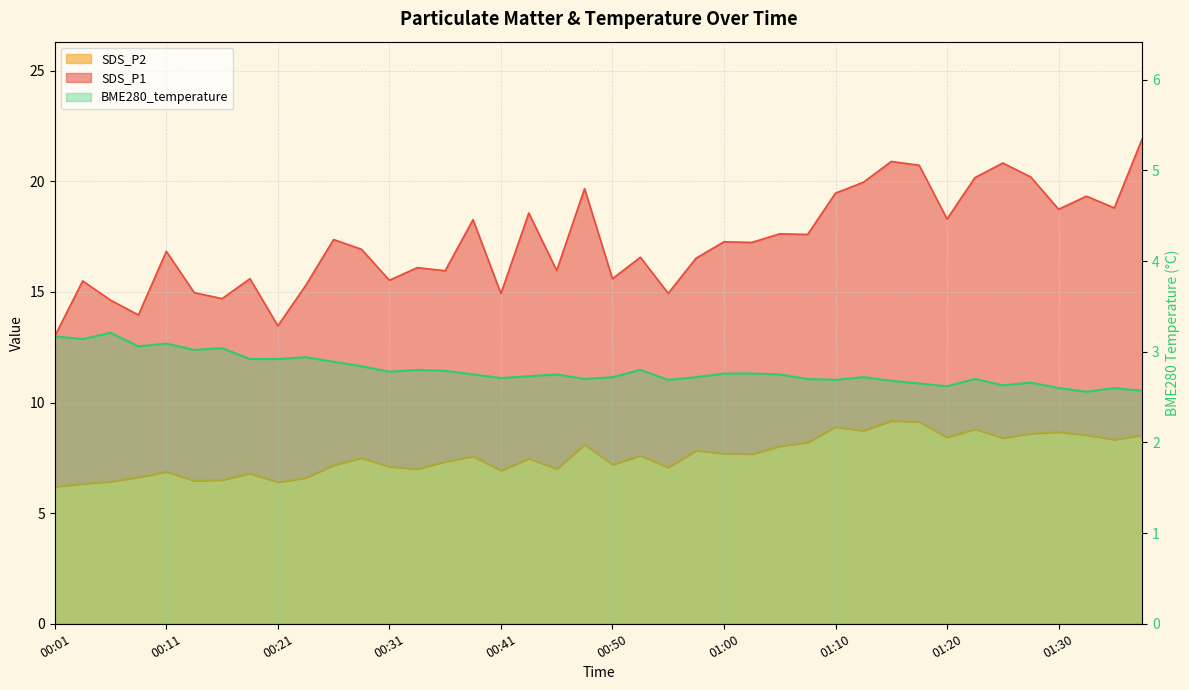

List the labels in order of value, smallest first.

00:01, 00:04, 00:21, 00:06, 00:13, 00:16, 00:23, 00:09, 00:18, 00:11, 00:41, 00:33, 00:45, 00:55, 00:31, 00:26, 00:50, 00:36, 00:43, 00:28, 00:38, 00:53, 01:03, 01:00, 00:58, 01:05, 00:48, 01:08, 01:35, 01:25, 01:20, 01:32, 01:37, 01:27, 01:30, 01:12, 01:22, 01:10, 01:17, 01:15